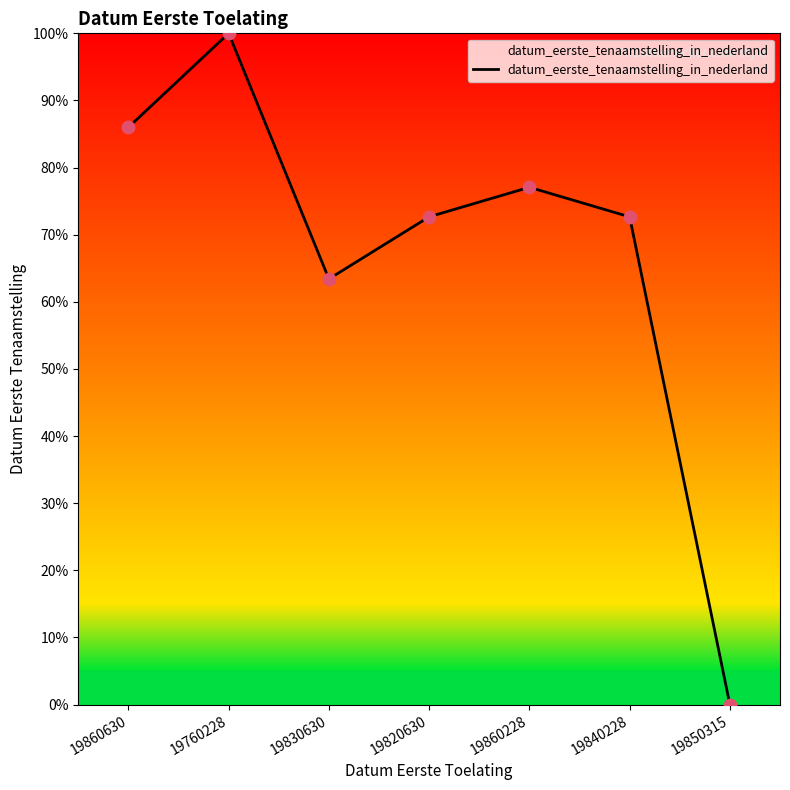

Between 19840228 and 19850315, which is larger?

19840228